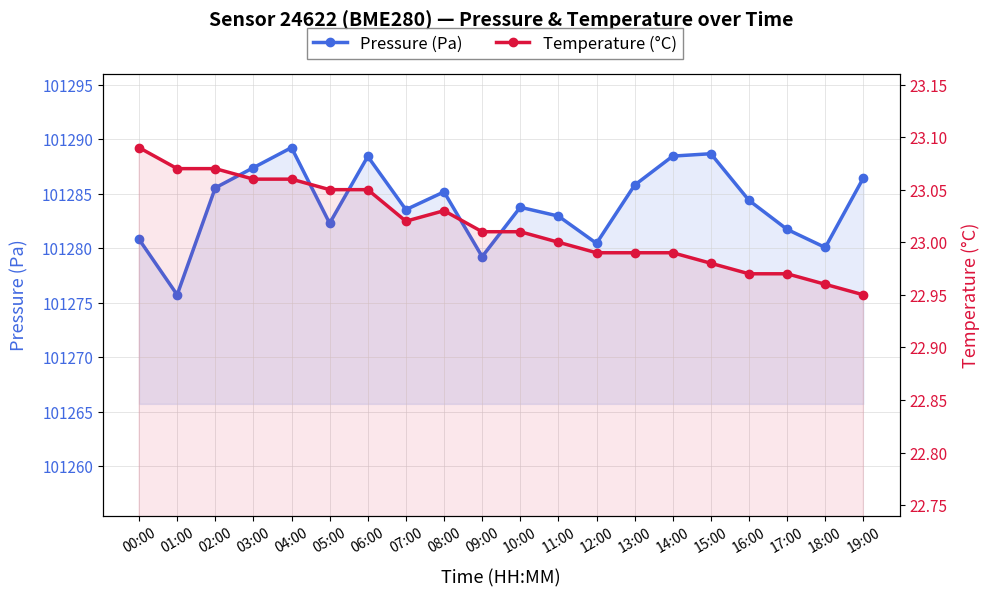

Reading right to left, transcribe all the data shown in this chart.

Pressure (Pa): 19:00=101286.4	18:00=101280.1	17:00=101281.7	16:00=101284.4	15:00=101288.7	14:00=101288.4	13:00=101285.8	12:00=101280.4	11:00=101282.9	10:00=101283.8	09:00=101279.2	08:00=101285.2	07:00=101283.5	06:00=101288.4	05:00=101282.3	04:00=101289.2	03:00=101287.4	02:00=101285.5	01:00=101275.7	00:00=101280.8
Temperature (°C): 19:00=22.9	18:00=23.0	17:00=23.0	16:00=23.0	15:00=23.0	14:00=23.0	13:00=23.0	12:00=23.0	11:00=23.0	10:00=23.0	09:00=23.0	08:00=23.0	07:00=23.0	06:00=23.1	05:00=23.1	04:00=23.1	03:00=23.1	02:00=23.1	01:00=23.1	00:00=23.1